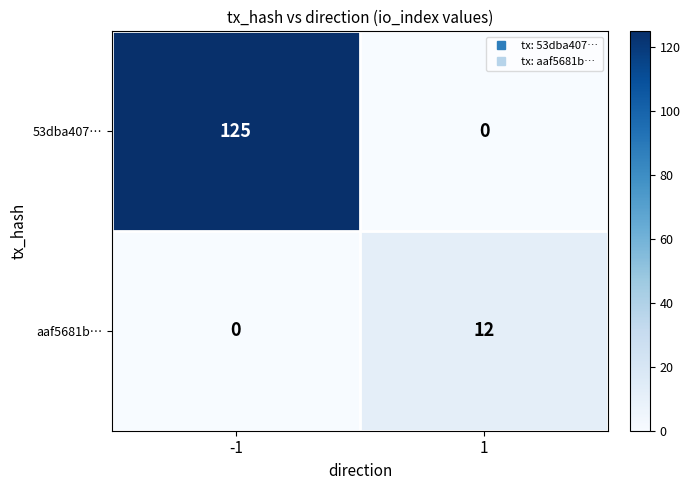

The value of 53dba407… at 1 is -67. True or false?

False